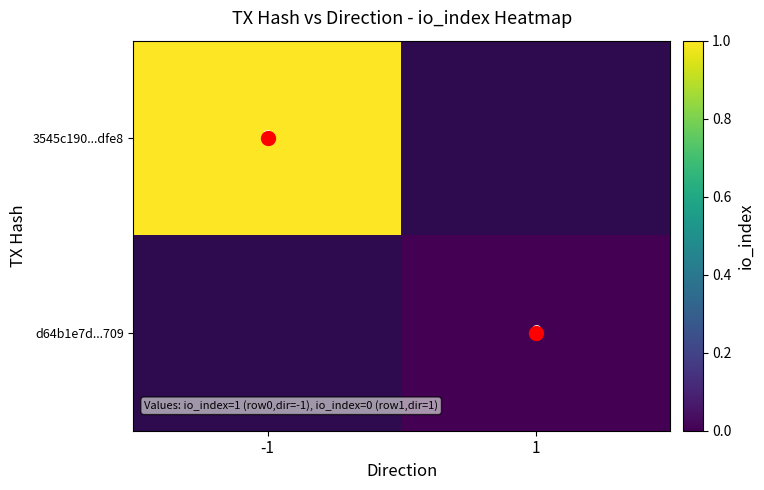

At which label is 3545c190...dfe8 closest to 1?

-1